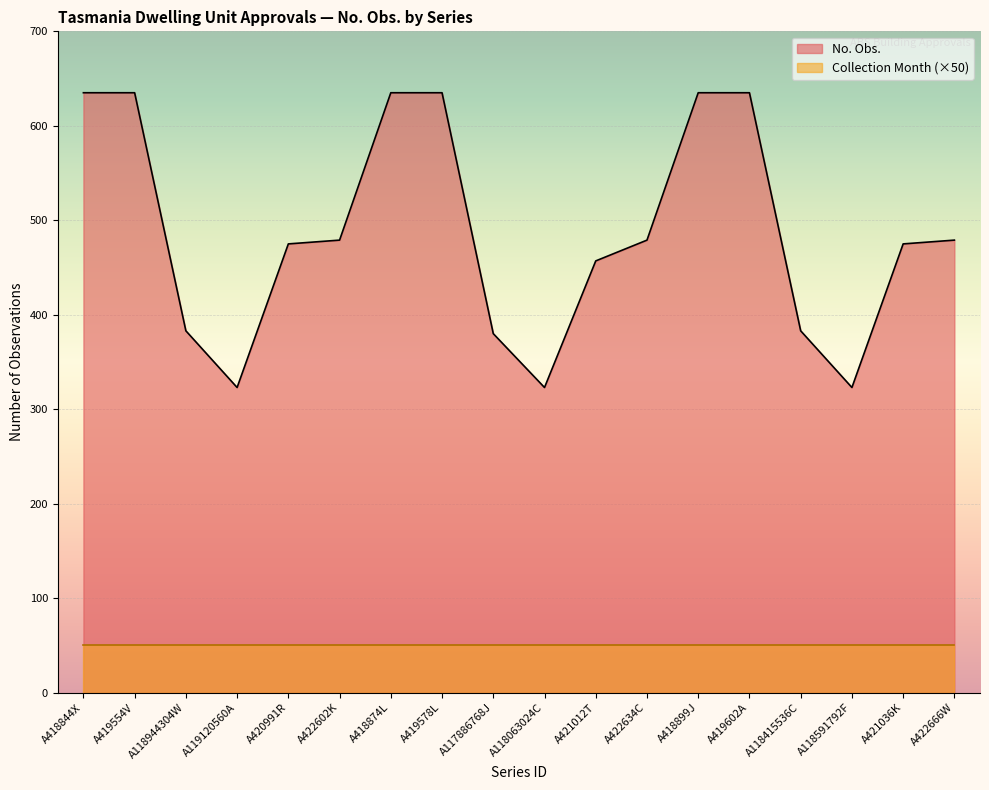

What is the value of the 12th point from the left?

479